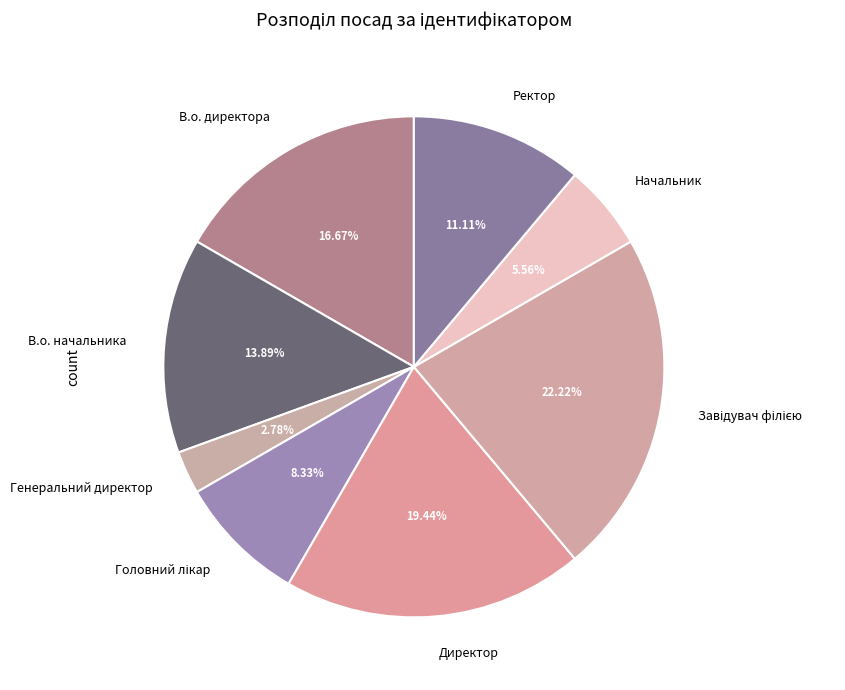

To the nearest percent, what is the average slice percentage?

12%